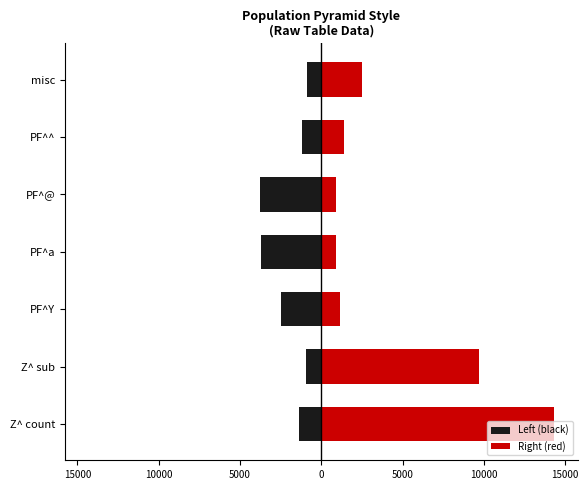

Between PF^@ and PF^^, which series saw the biggest shift?

Left (black)